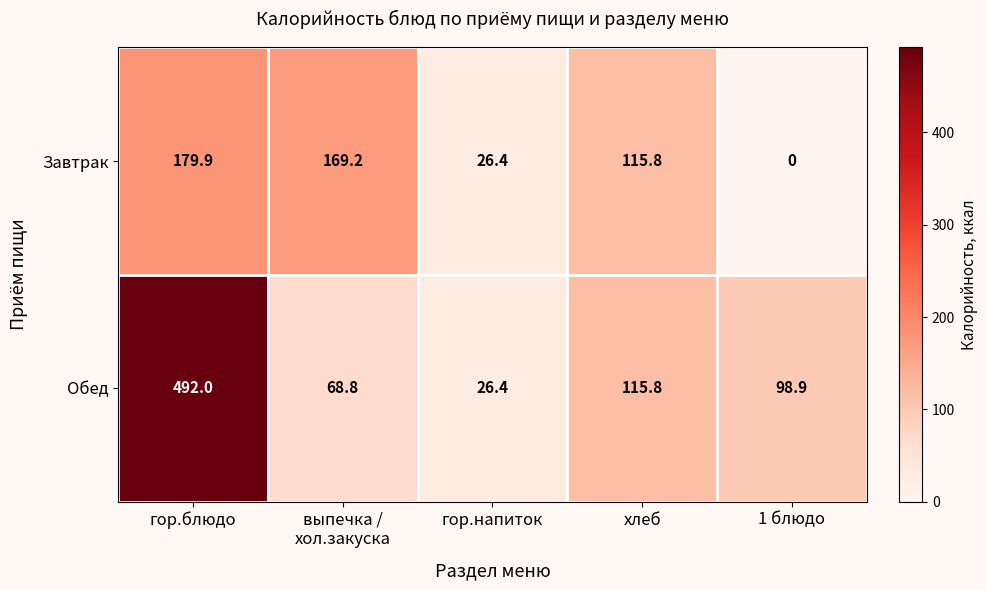

List the series in order of their overall mean, lowest first.

Завтрак, Обед